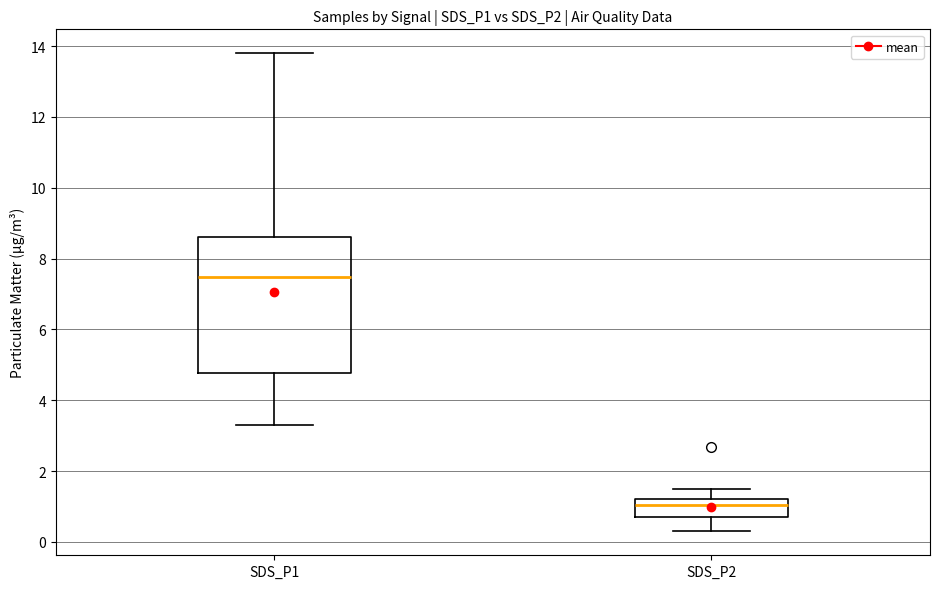

Which box has the lowest median line?

SDS_P2